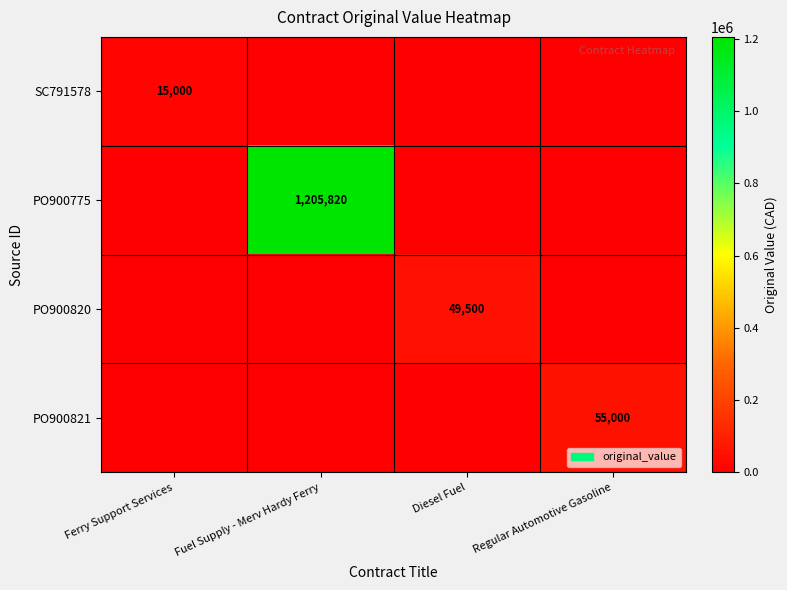

The PO900821 series shows 55000 at Regular Automotive Gasoline. True or false?

True